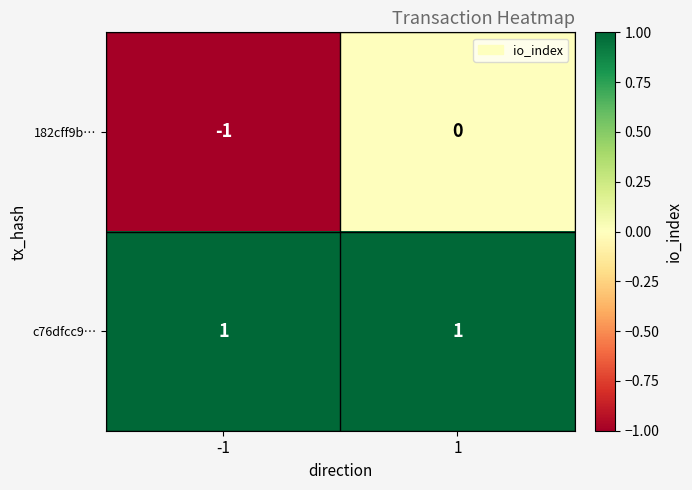

Rank the series at 1 from lowest to highest value.

182cff9b…, c76dfcc9…